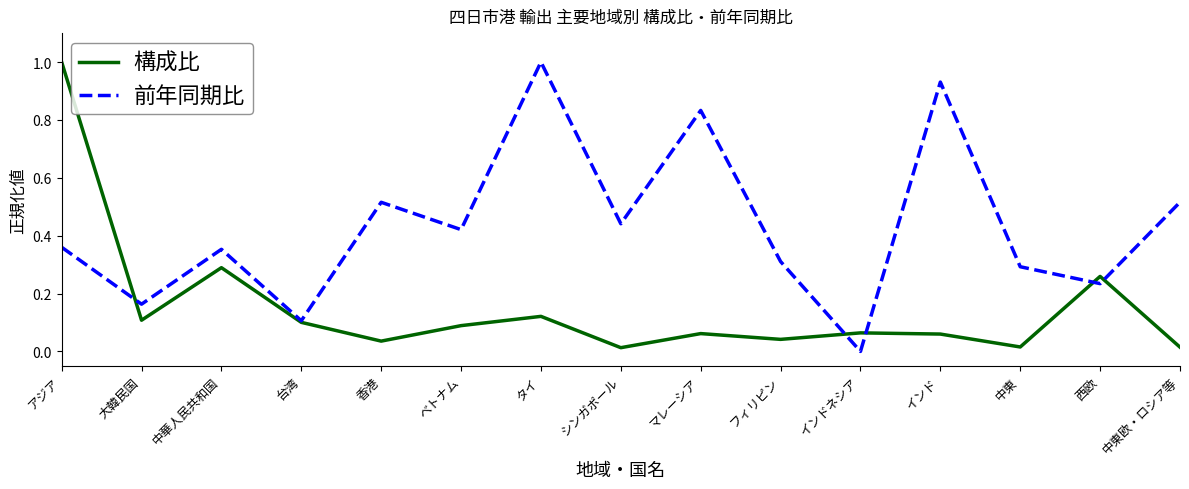

Which series has the largest total across all categories?

前年同期比